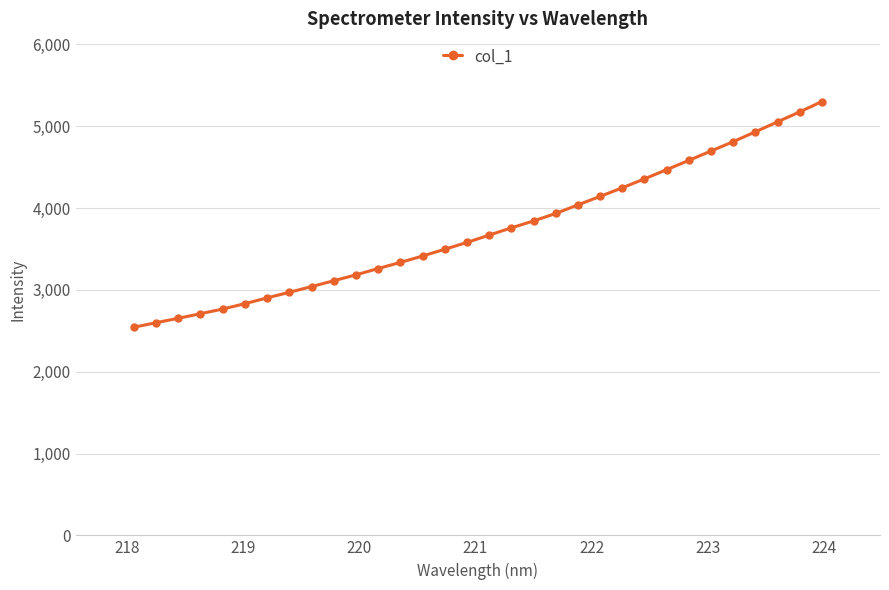

What is the greatest value displayed?

5302.2